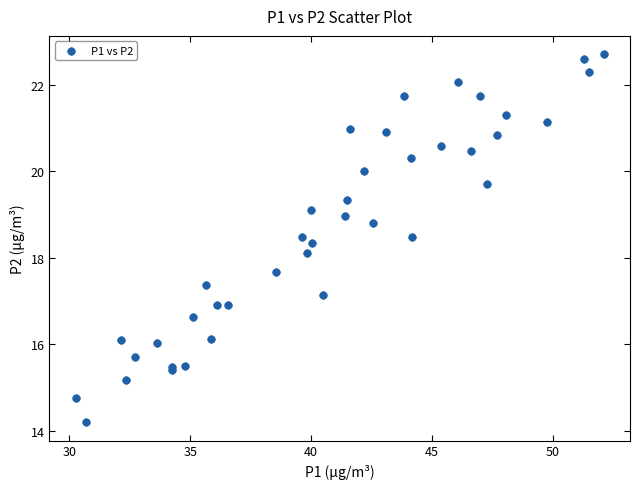

What Y value in the scatter plot is closest to 18?

18.1